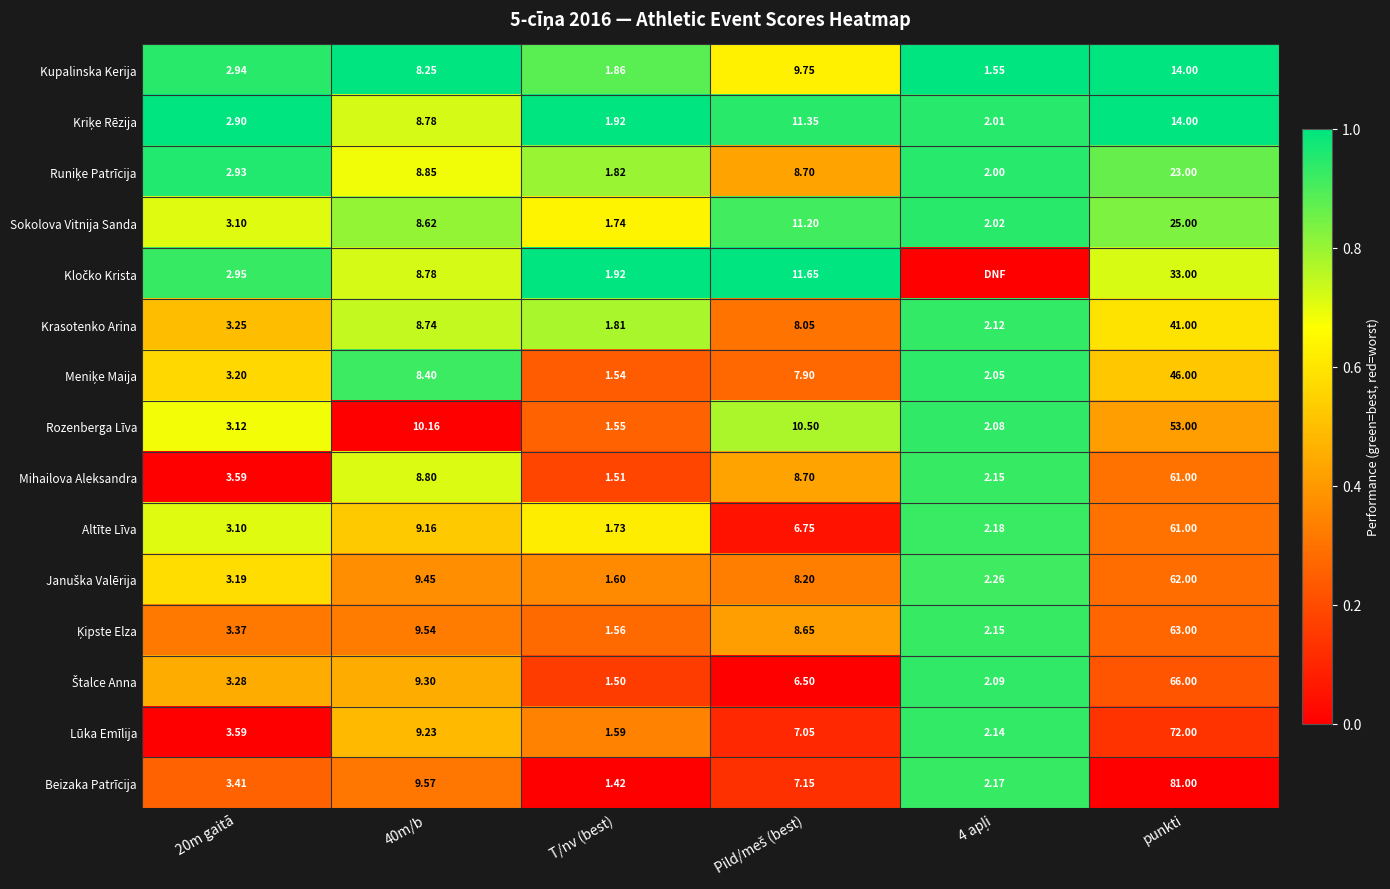

Is the value of Kupalinska Kerija at 40m/b greater than the value of Altīte Līva at 20m gaitā?

Yes